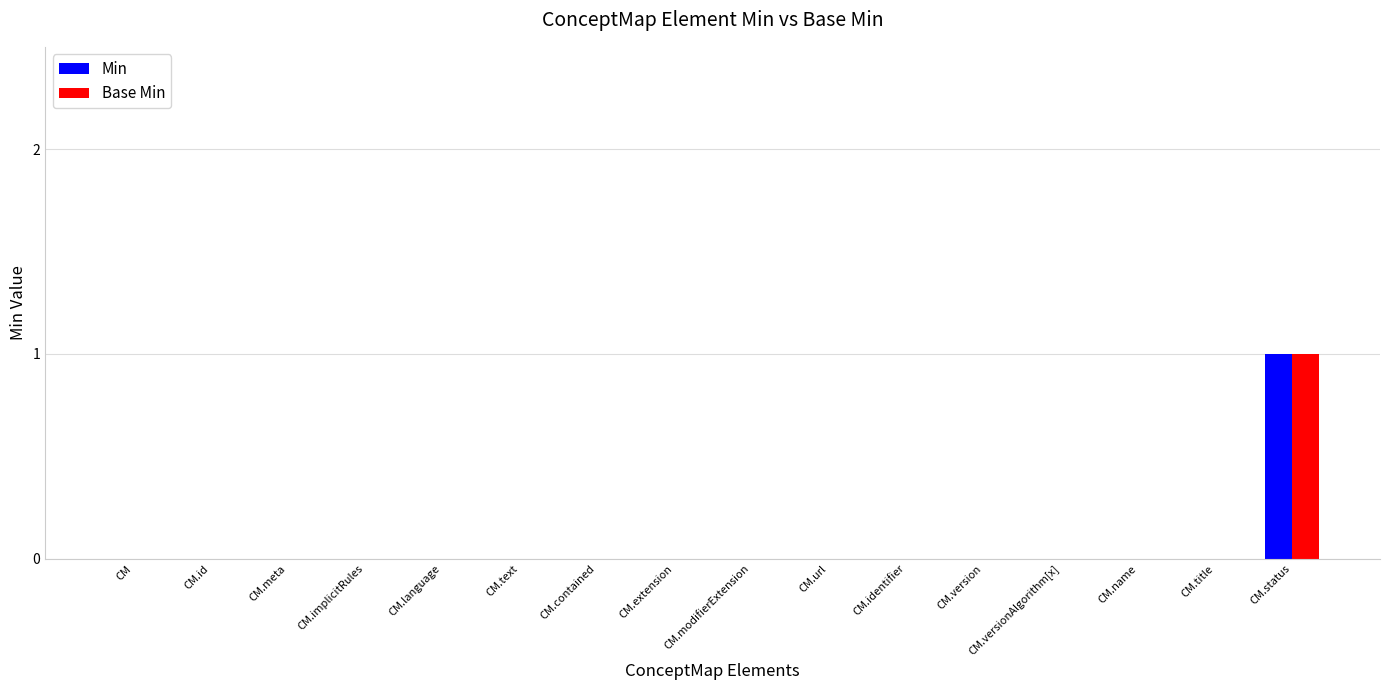

Reading left to right, transcribe all the data shown in this chart.

Min: 0	0	0	0	0	0	0	0	0	0	0	0	0	0	0	1
Base Min: 0	0	0	0	0	0	0	0	0	0	0	0	0	0	0	1